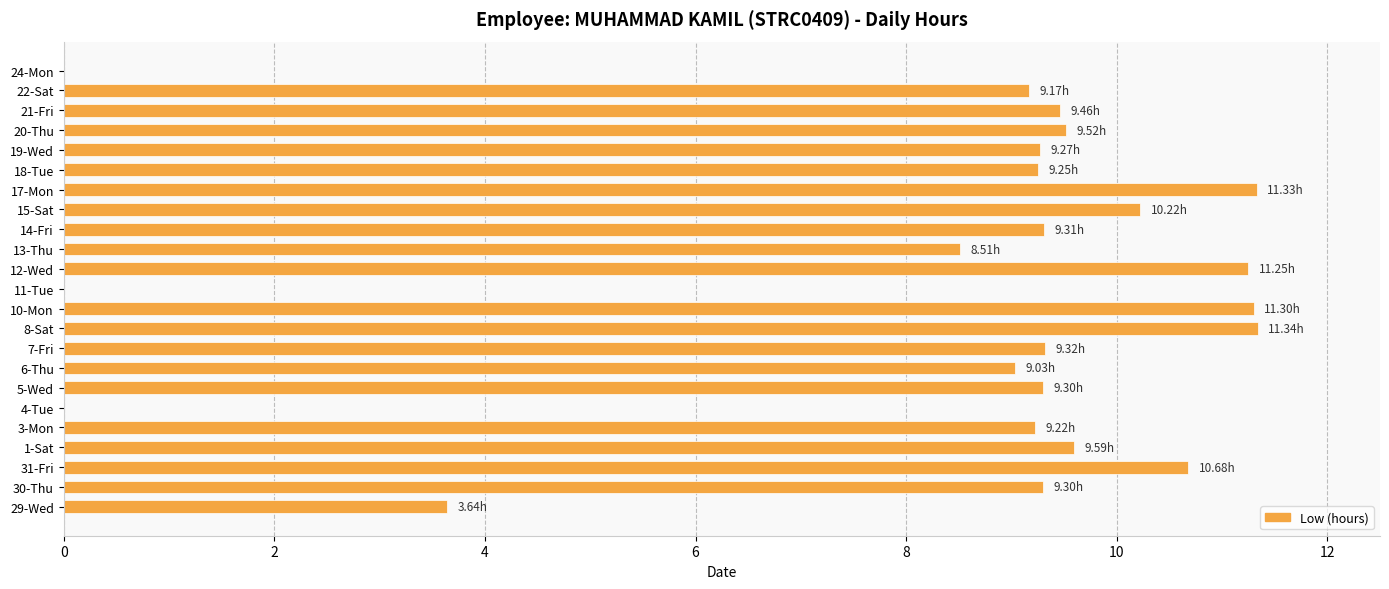

Which has a higher value, 12-Wed or 30-Thu?

12-Wed